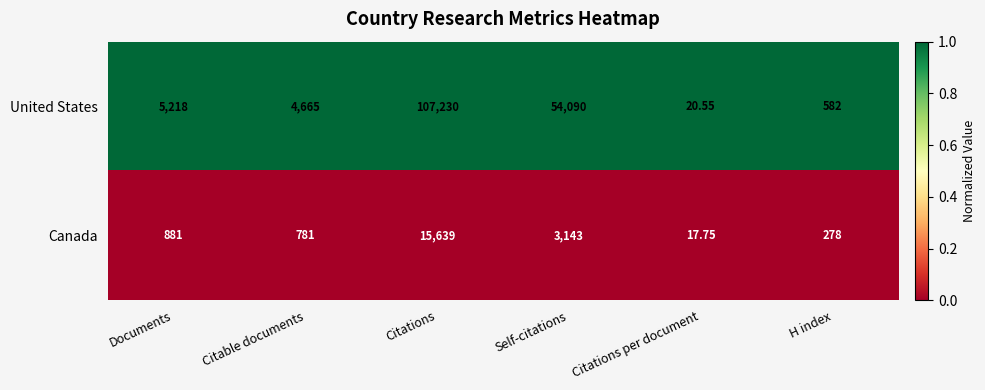

Where is Canada nearest to the value 7828?

Self-citations